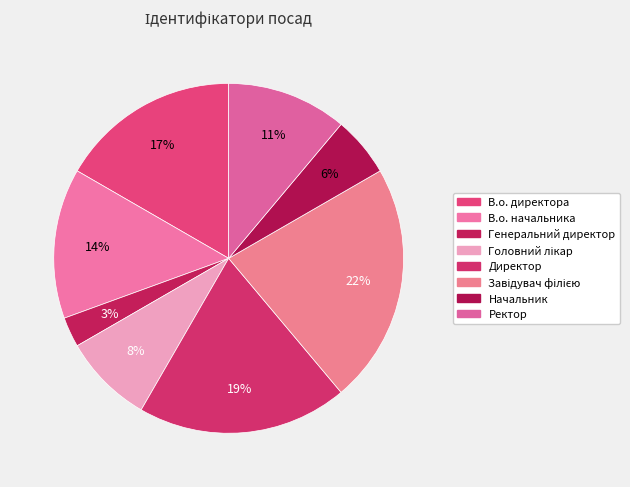

Rank the categories by value from highest to lowest.

Завідувач філією, Директор, В.о. директора, В.о. начальника, Ректор, Головний лікар, Начальник, Генеральний директор